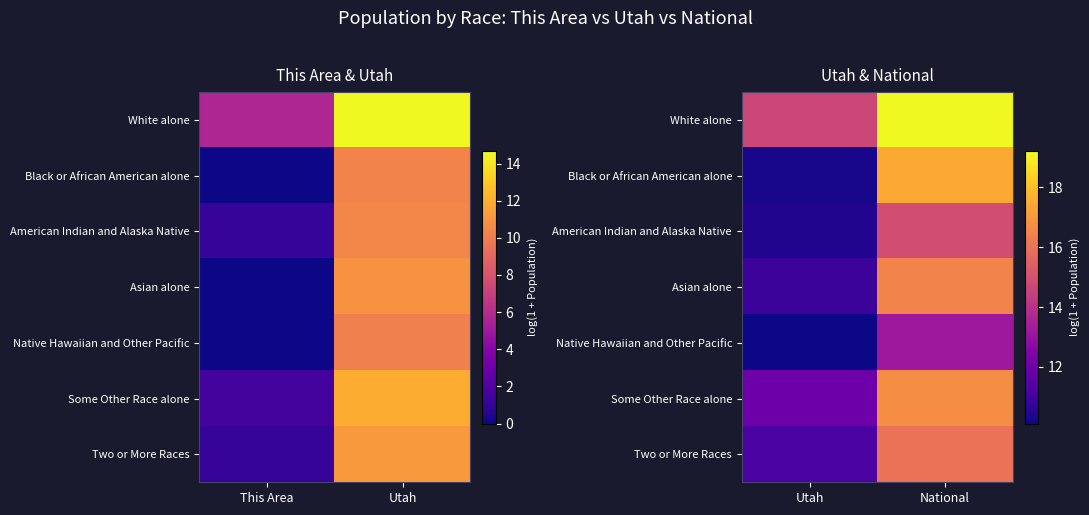

Between Utah and National, which series saw the biggest shift?

Black or African American alone